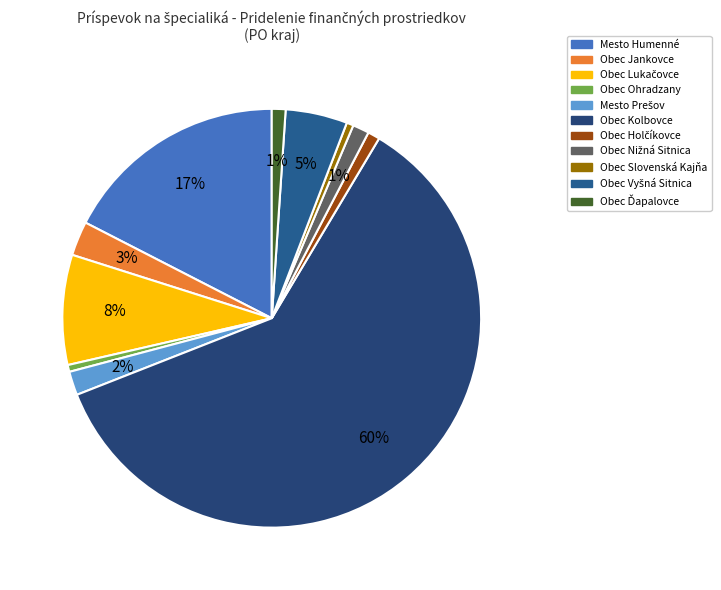

Is the sum of Mesto Humenné and Obec Kolbovce greater than half?

Yes